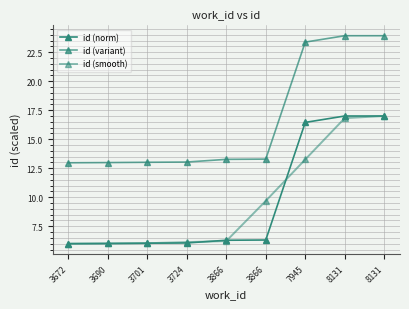

What is the difference between the highest and lowest values at 3701?

7.0